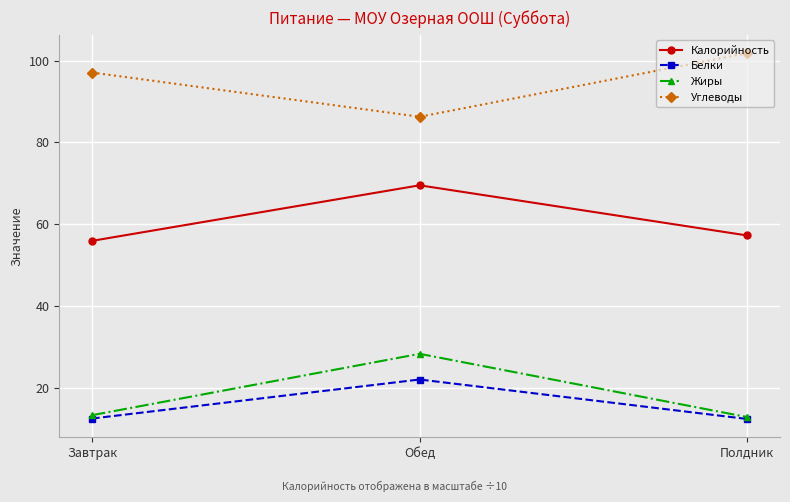

How many values in the Углеводы series are below 97?

1